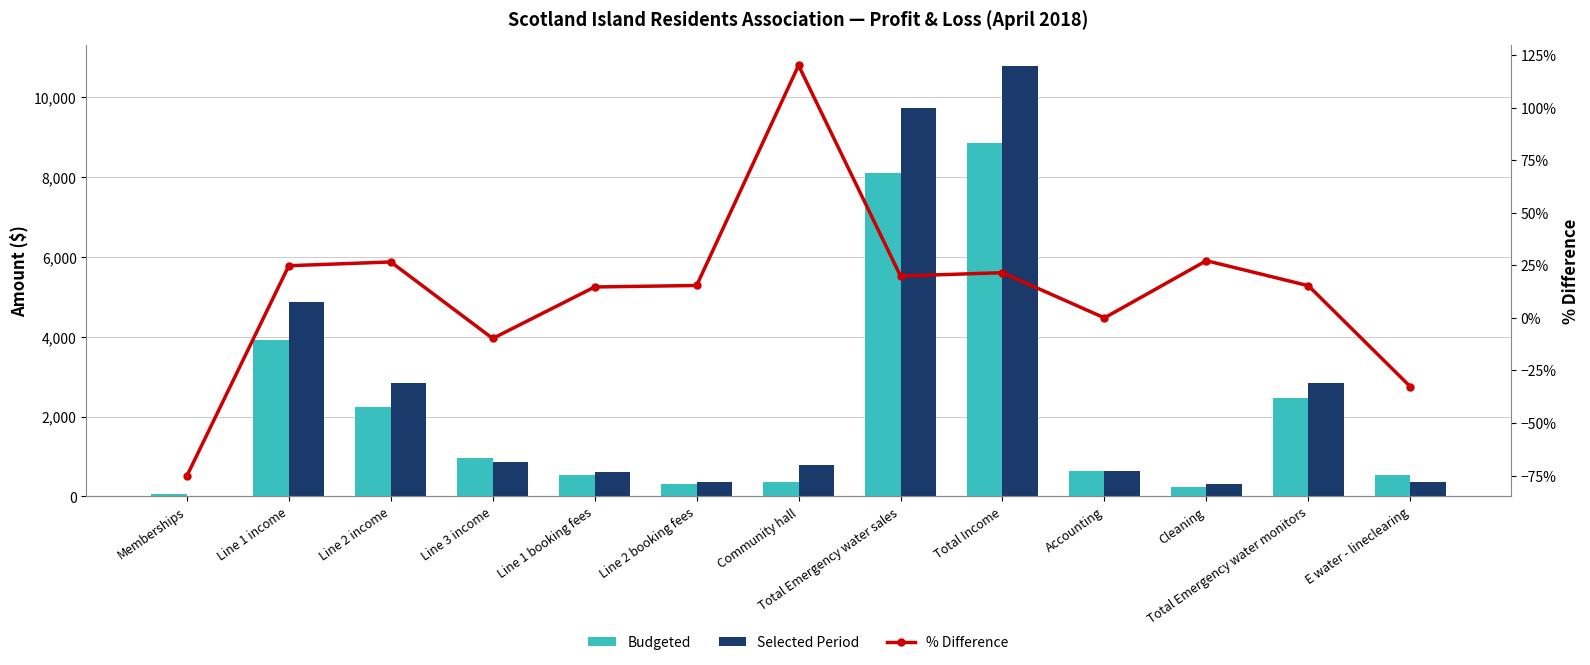

At which label does % Difference first exceed 0?

Line 1 income